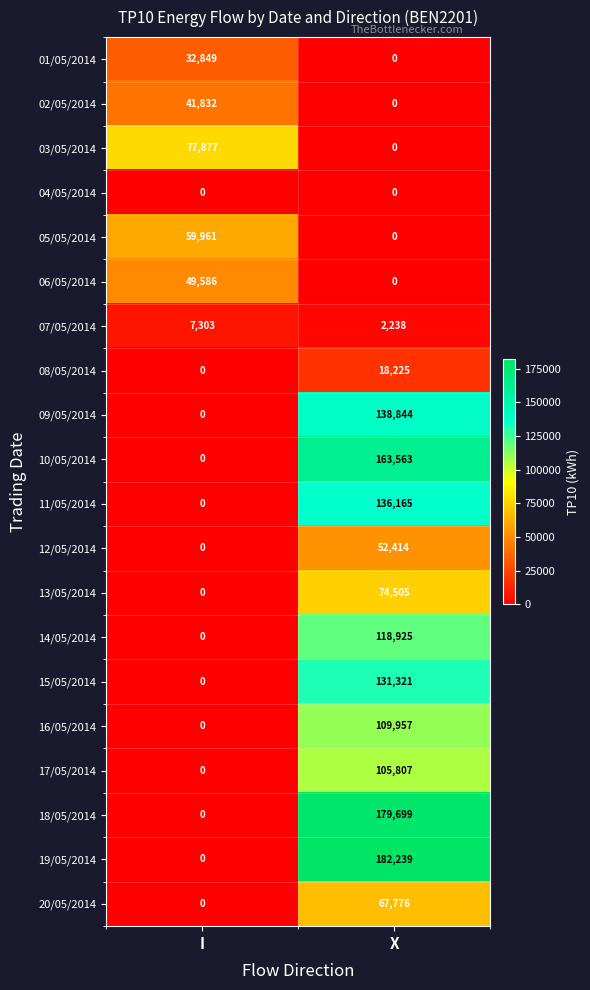

How many data points in 09/05/2014 are less than 138844?

1